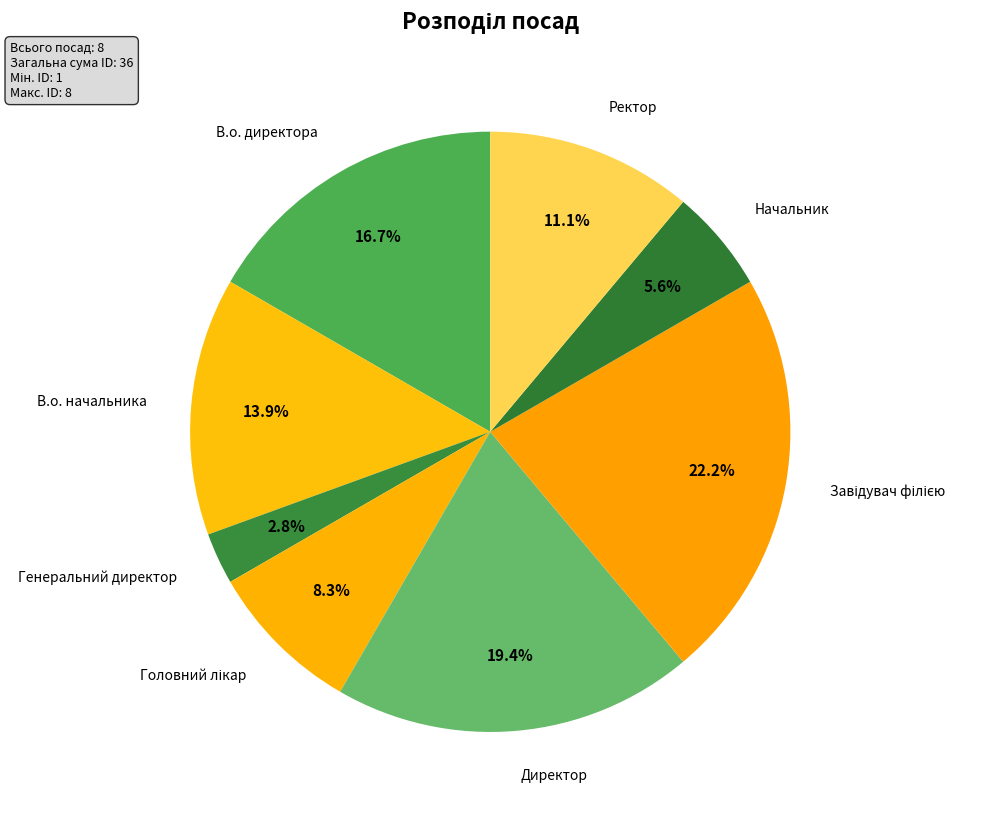

What is the smallest slice in the pie chart?

Генеральний директор